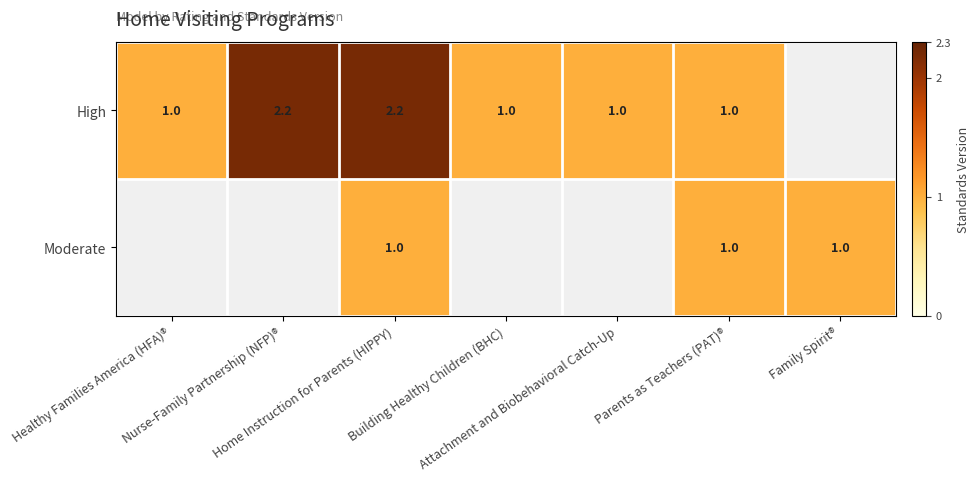

At which category is the sum across all series the highest?

Home Instruction for Parents (HIPPY)